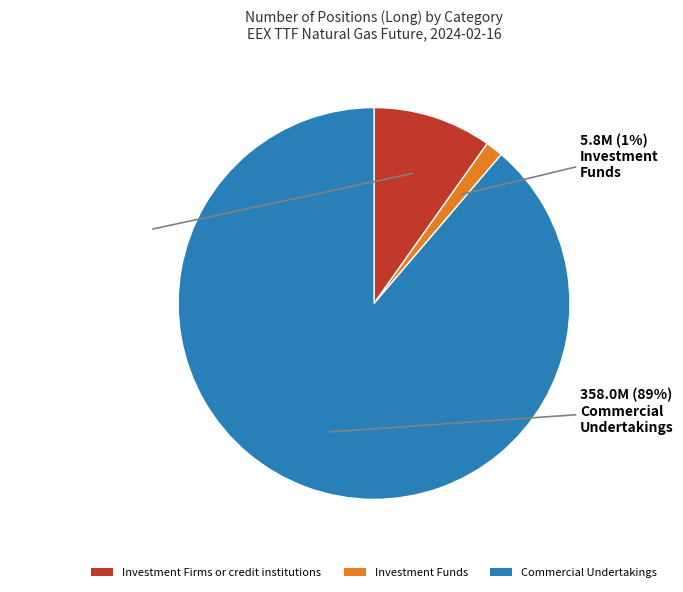

Combined, do Investment Firms or credit institutions and Investment Funds account for over 50%?

No